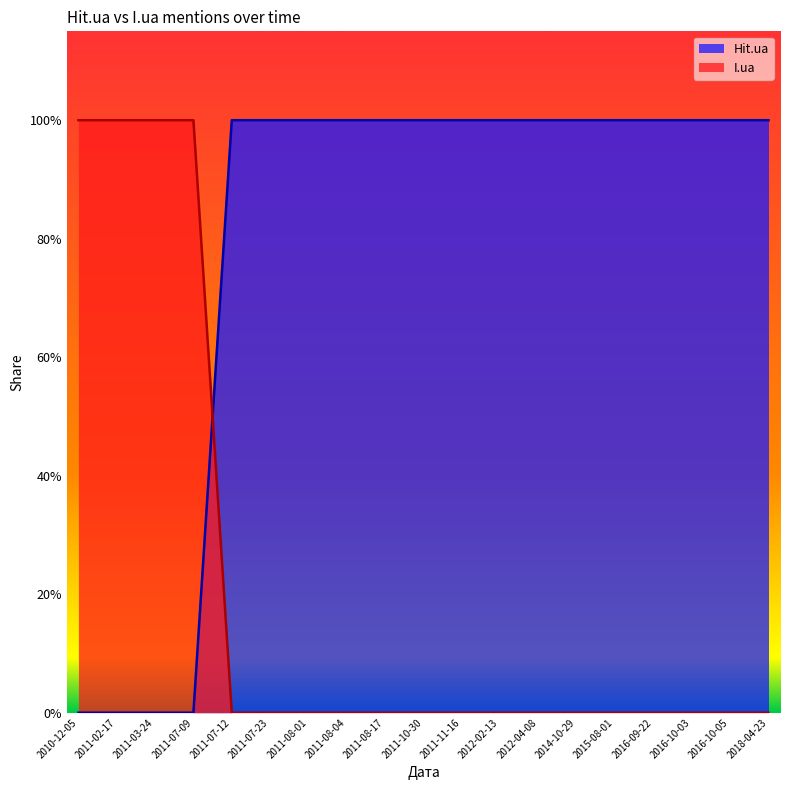

Between which two adjacent categories do Hit.ua and I.ua first intersect?

2011-07-09 and 2011-07-12